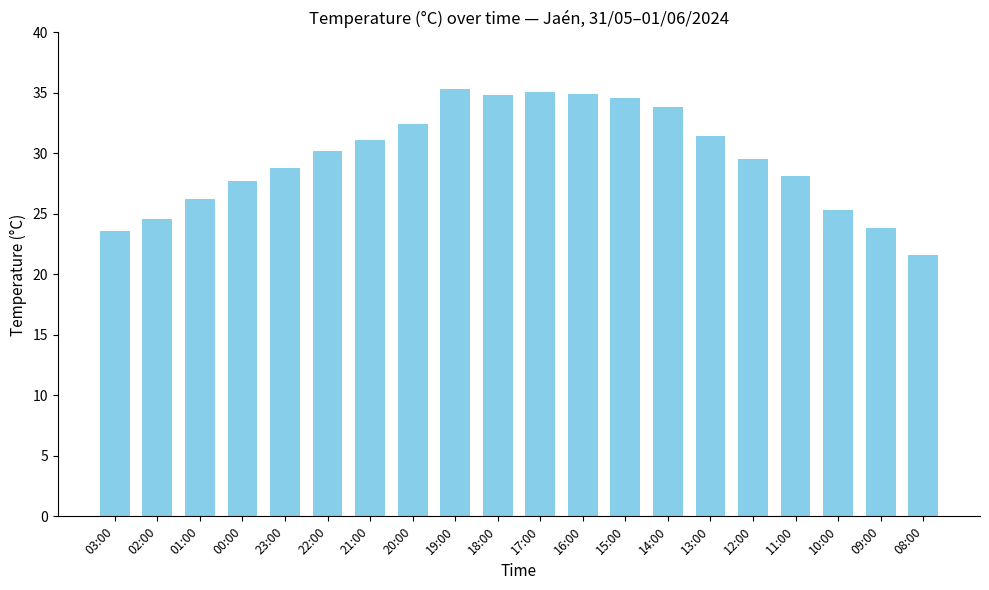

What value does the data have at 16:00?

34.9